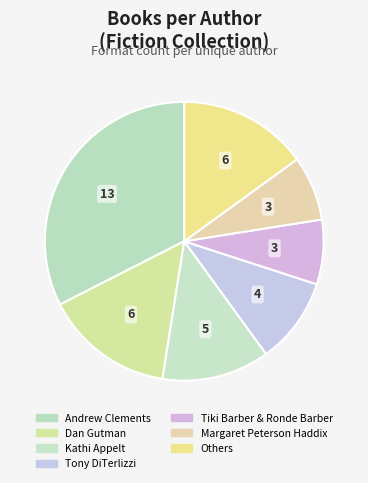

Is there a majority slice in this chart?

No